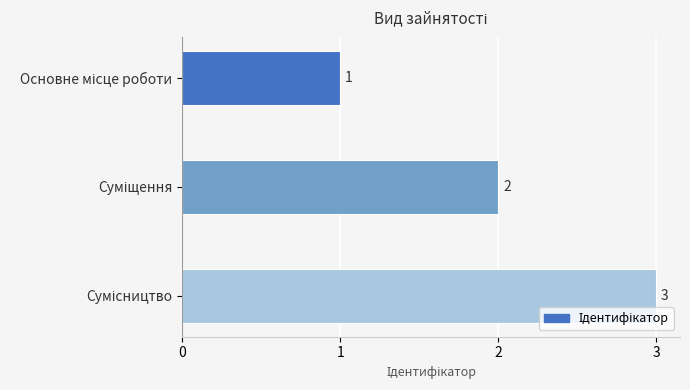

How many values are between 1 and 3?

3